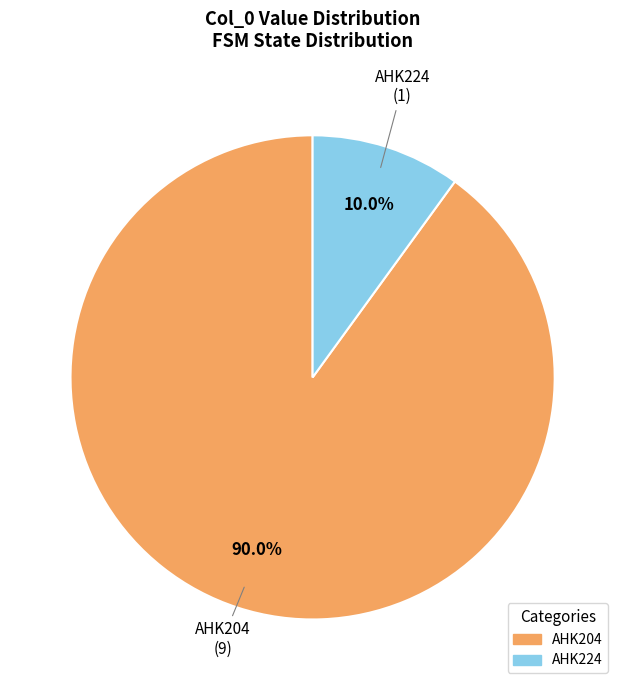

To the nearest percent, what is the difference between the AHK224 and AHK204 slice percentages?

80%